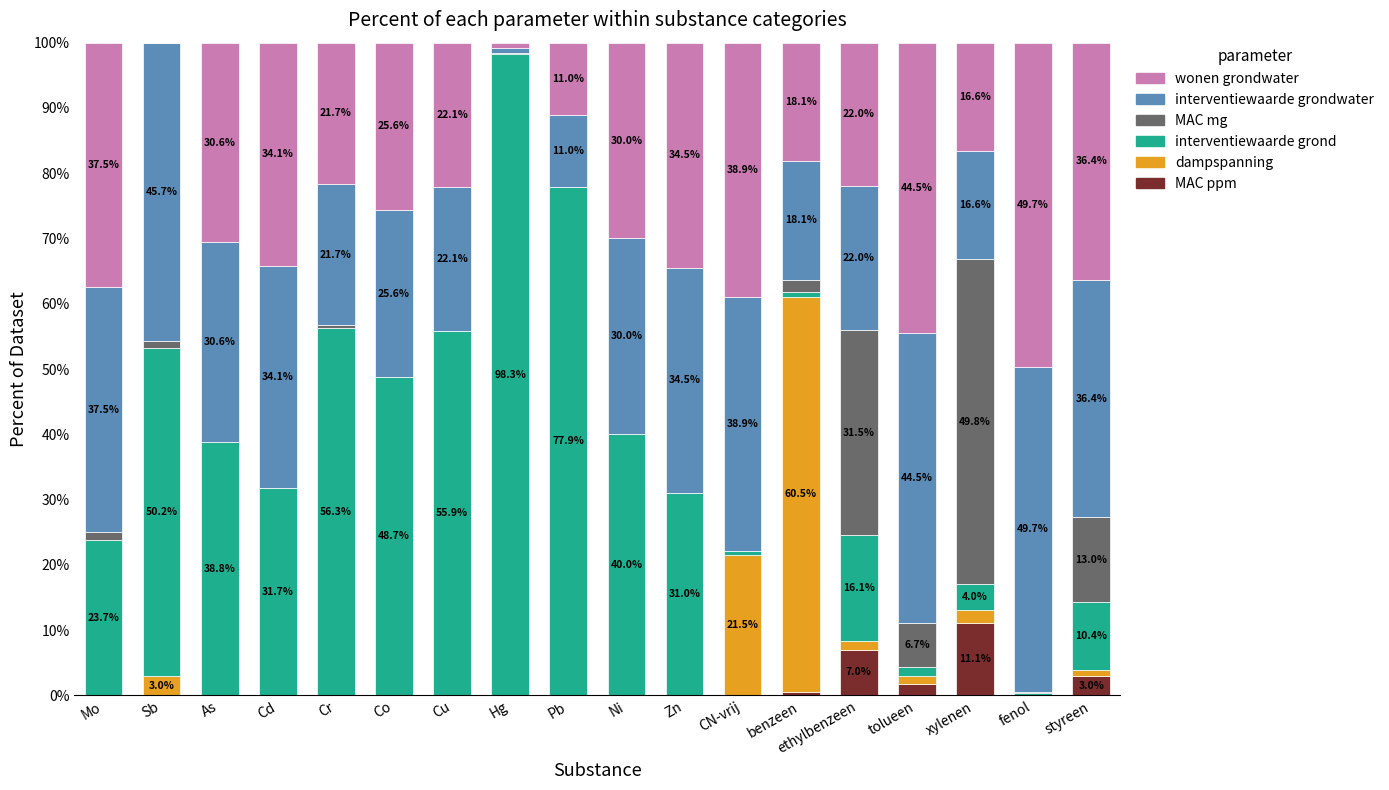

What are all the series names shown in the legend?

wonen grondwater, interventiewaarde grondwater, MAC mg, interventiewaarde grond, dampspanning, MAC ppm